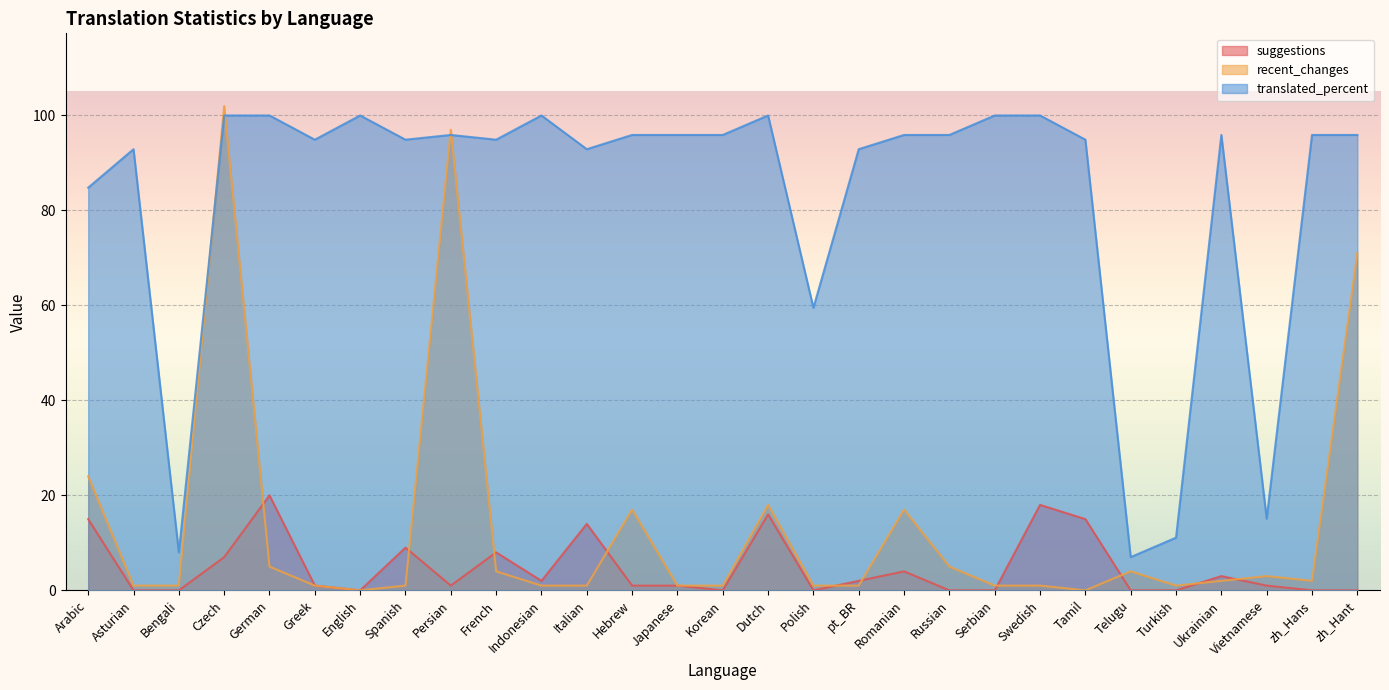

What is the total value across all series at Tamil?

109.9